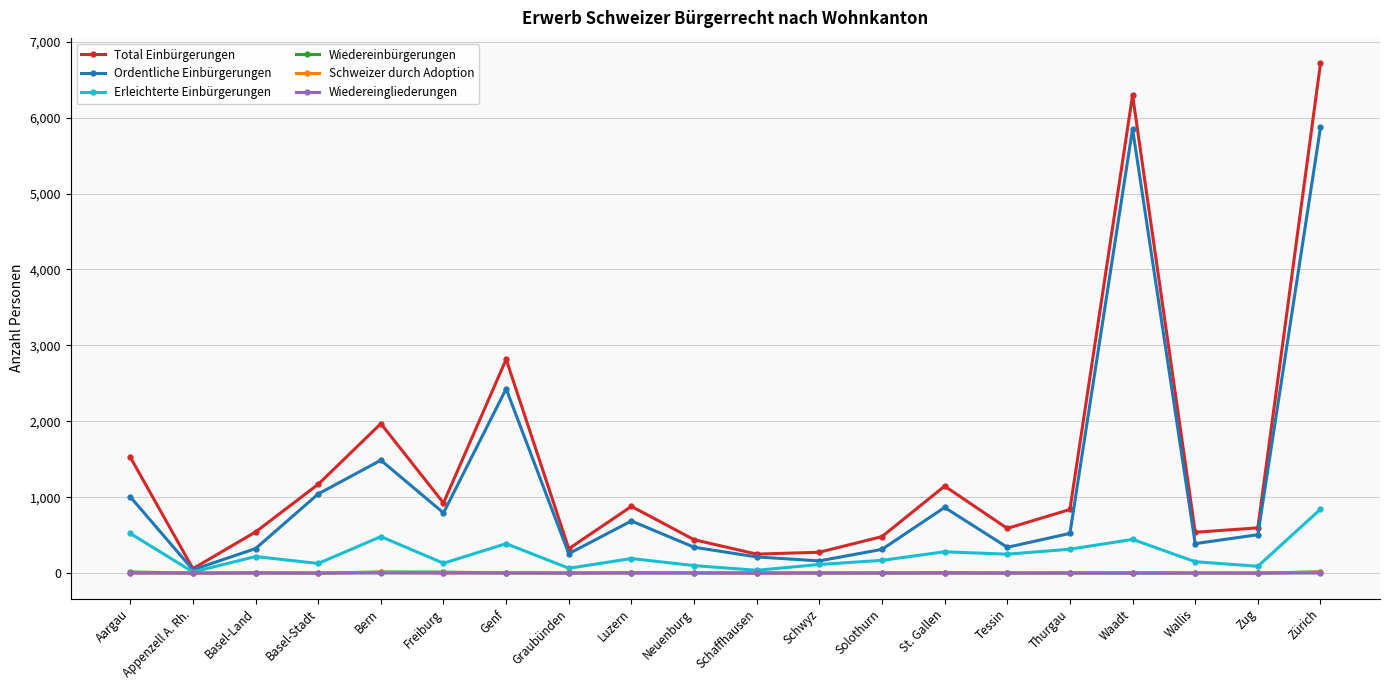

What position from the left is Waadt?

17